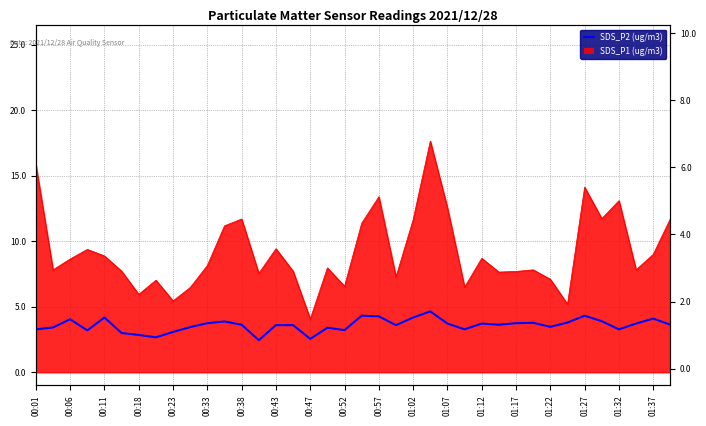

What is the average value?

3.6